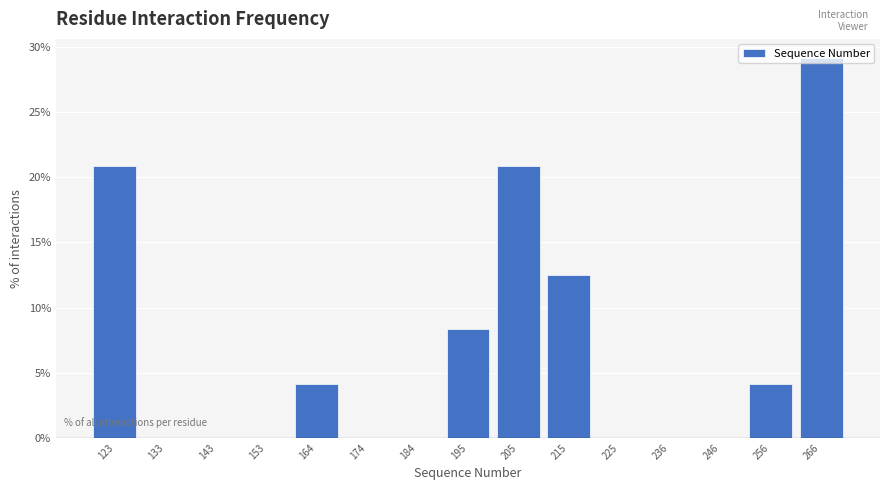

Reading left to right, transcribe this chart: for each bar, give the range it covers on the x-axis and its height. Neither the bar edges nor the heights are printed on the chart, so give them approximately, as read against the axes.

118 to 128: 21.0
128 to 138: 0
138 to 148: 0
148 to 160: 0
160 to 170: 4.0
170 to 180: 0
180 to 190: 0
190 to 200: 8.5
200 to 210: 21.0
210 to 220: 12.5
220 to 230: 0
230 to 242: 0
242 to 252: 0
252 to 262: 4.0
262 to 272: 29.0